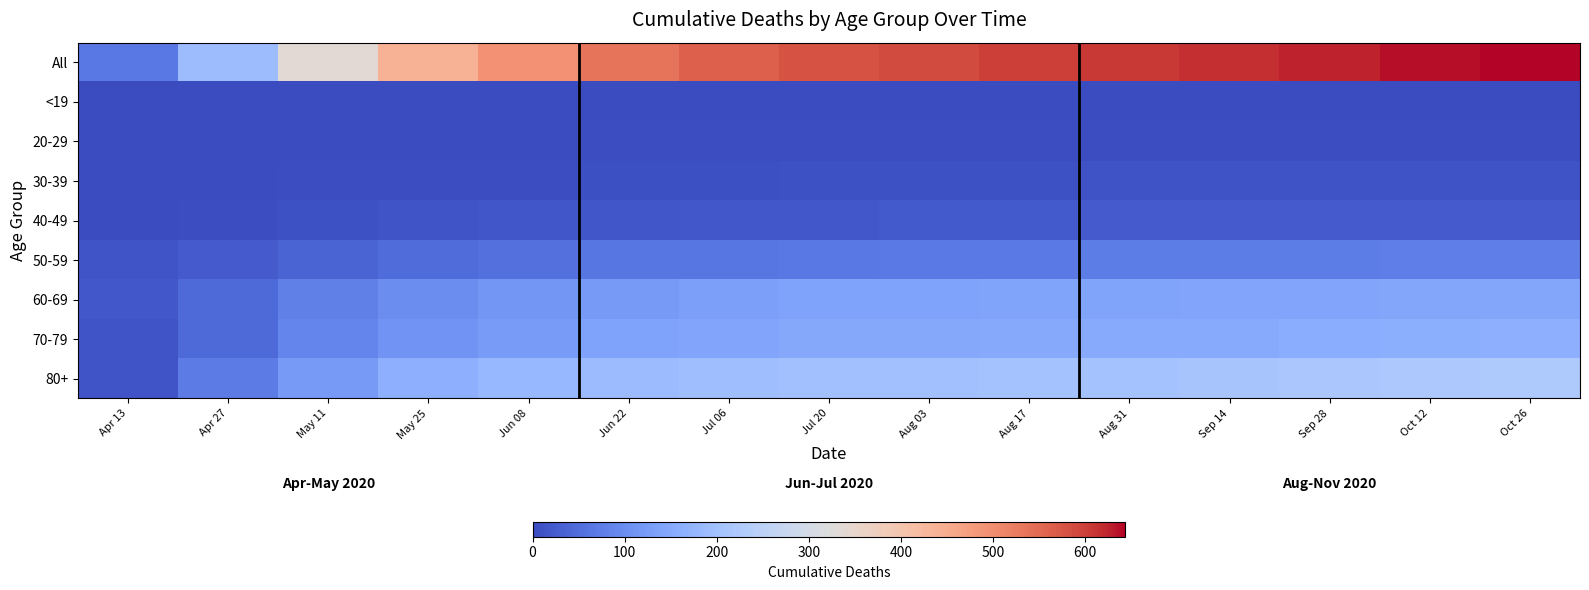

Reading left to right, extract all data points from this chart.

All: Apr 13=66	Apr 27=190	May 11=336	May 25=440	Jun 08=495	Jun 22=537	Jul 06=561	Jul 20=580	Aug 03=587	Aug 17=599	Aug 31=607	Sep 14=616	Sep 28=626	Oct 12=637	Oct 26=644
<19: Apr 13=0	Apr 27=1	May 11=0	May 25=0	Jun 08=0	Jun 22=0	Jul 06=0	Jul 20=0	Aug 03=0	Aug 17=0	Aug 31=0	Sep 14=0	Sep 28=0	Oct 12=0	Oct 26=0
20-29: Apr 13=0	Apr 27=1	May 11=2	May 25=2	Jun 08=2	Jun 22=3	Jul 06=3	Jul 20=3	Aug 03=4	Aug 17=4	Aug 31=4	Sep 14=5	Sep 28=5	Oct 12=5	Oct 26=5
30-39: Apr 13=2	Apr 27=2	May 11=3	May 25=4	Jun 08=5	Jun 22=7	Jul 06=7	Jul 20=8	Aug 03=9	Aug 17=10	Aug 31=11	Sep 14=11	Sep 28=11	Oct 12=11	Oct 26=12
40-49: Apr 13=1	Apr 27=4	May 11=8	May 25=14	Jun 08=17	Jun 22=17	Jul 06=19	Jul 20=20	Aug 03=21	Aug 17=22	Aug 31=23	Sep 14=23	Sep 28=23	Oct 12=23	Oct 26=23
50-59: Apr 13=14	Apr 27=23	May 11=37	May 25=47	Jun 08=53	Jun 22=63	Jul 06=64	Jul 20=67	Aug 03=68	Aug 17=70	Aug 31=73	Sep 14=73	Sep 28=74	Oct 12=76	Oct 26=76
60-69: Apr 13=19	Apr 27=44	May 11=78	May 25=100	Jun 08=115	Jun 22=123	Jul 06=131	Jul 20=136	Aug 03=137	Aug 17=140	Aug 31=140	Sep 14=142	Sep 28=142	Oct 12=144	Oct 26=145
70-79: Apr 13=15	Apr 27=44	May 11=87	May 25=111	Jun 08=124	Jun 22=136	Jul 06=142	Jul 20=147	Aug 03=147	Aug 17=149	Aug 31=151	Sep 14=153	Sep 28=156	Oct 12=159	Oct 26=161
80+: Apr 13=15	Apr 27=71	May 11=121	May 25=162	Jun 08=179	Jun 22=188	Jul 06=195	Jul 20=199	Aug 03=201	Aug 17=204	Aug 31=205	Sep 14=209	Sep 28=215	Oct 12=219	Oct 26=222